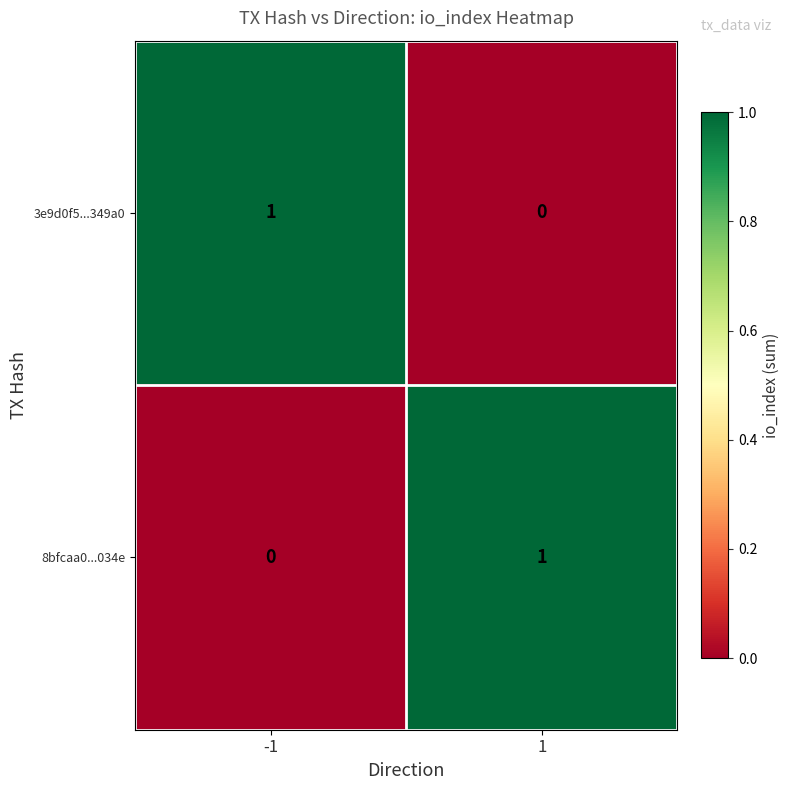

Reading right to left, list all the values displayed in this chart.

3e9d0f5...349a0: 1=0	-1=1
8bfcaa0...034e: 1=1	-1=0